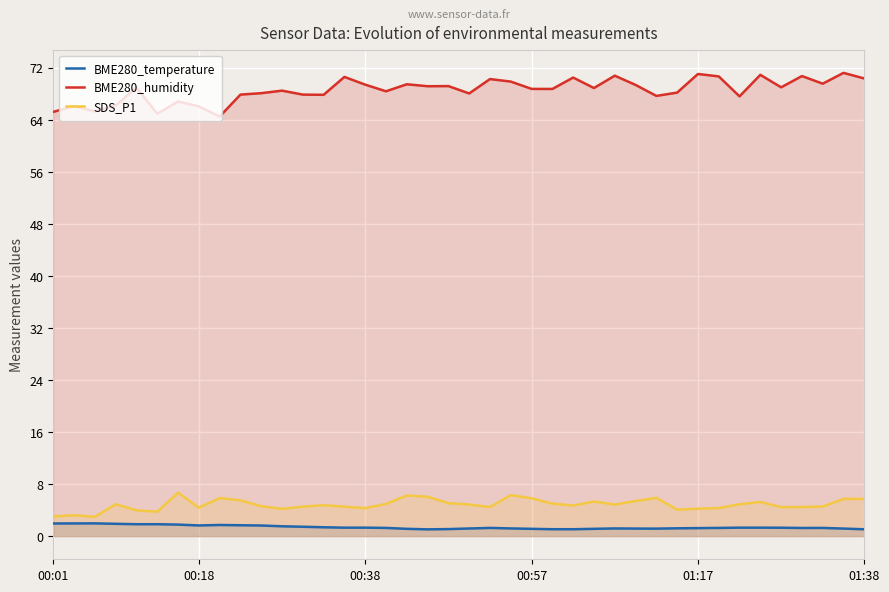

Which series has the largest range (max minus min)?

BME280_humidity